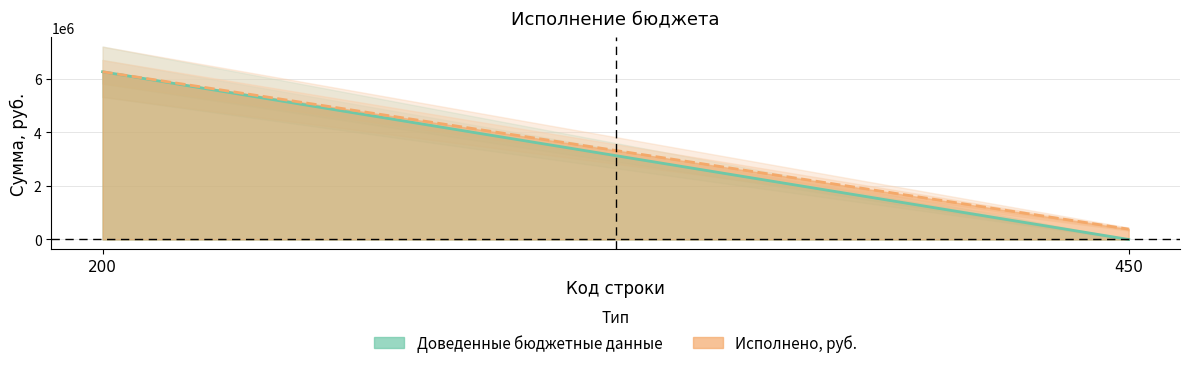

True or false: Доведенные бюджетные данные has a value of 0.0 at 450.

True